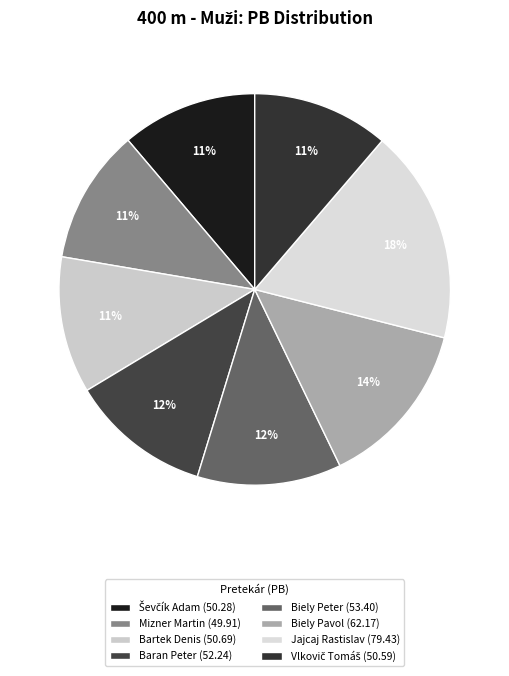

What is the largest slice in the pie chart?

Jajcaj Rastislav